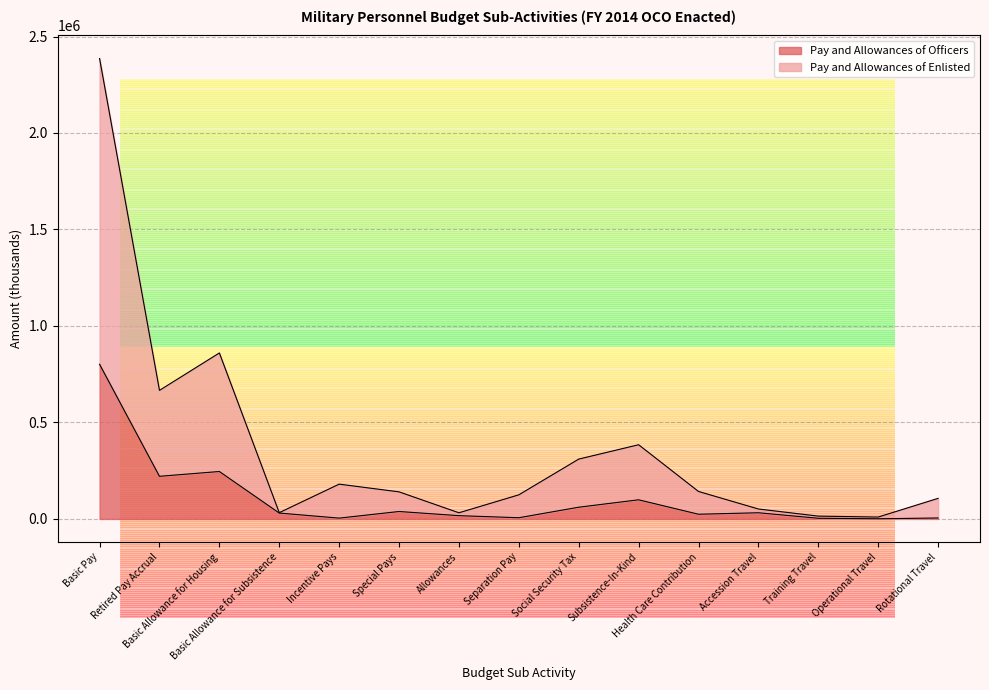

Which series has the largest range (max minus min)?

Pay and Allowances of Enlisted